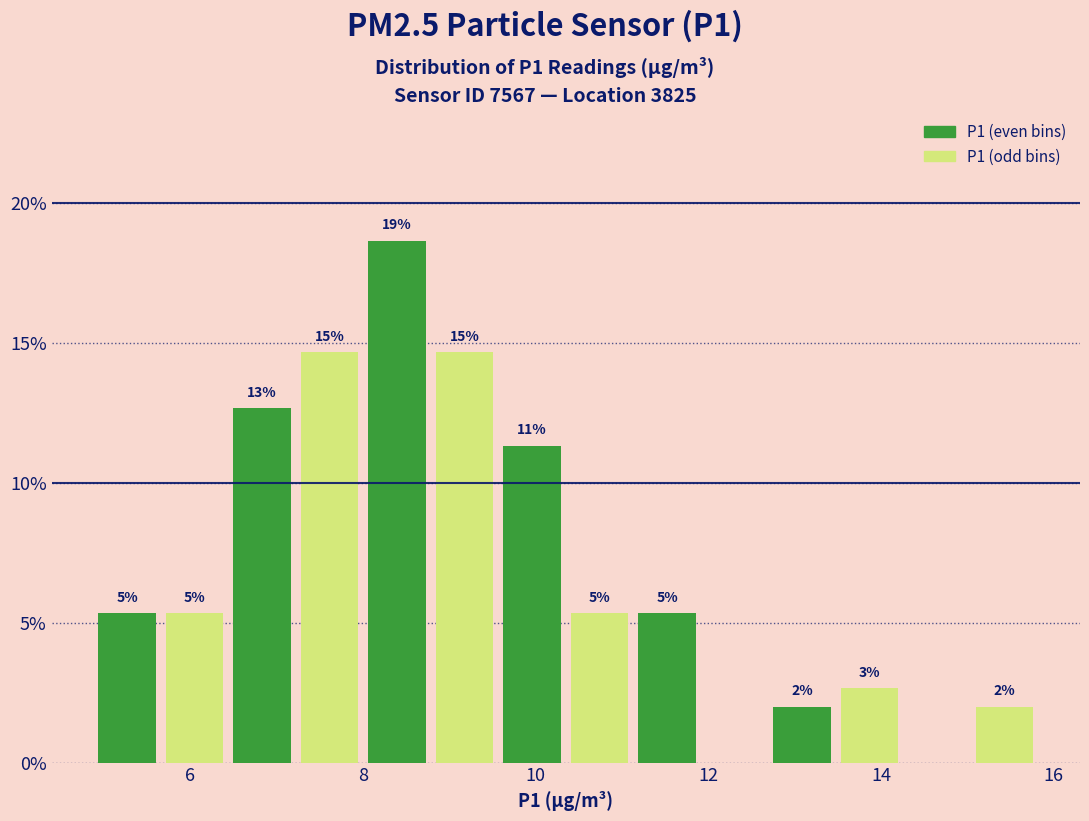

Read against the x-axis, roughly where is the centre of the tallest bar?

8.4